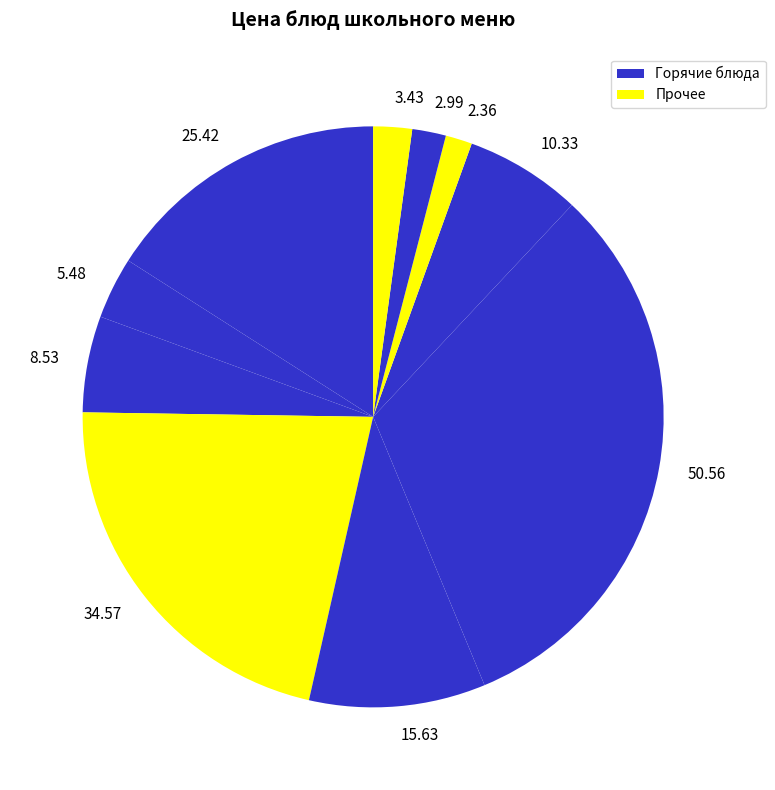

Count the number of slices in the pie.

10